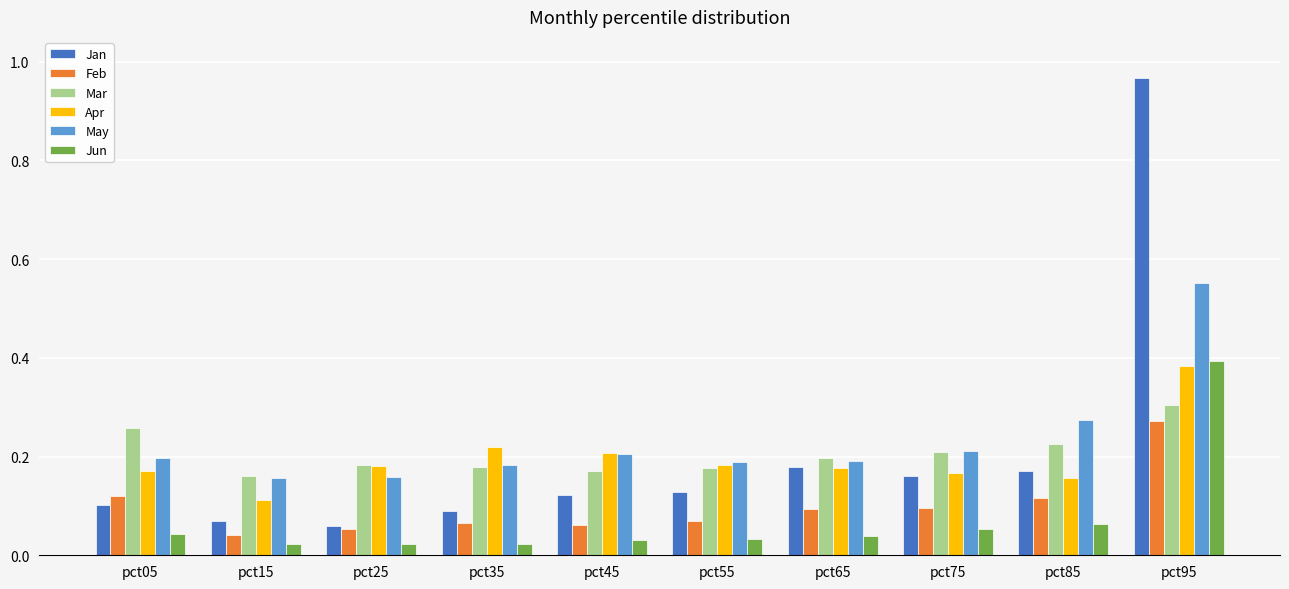

What is the sum of all Apr values?

2.0